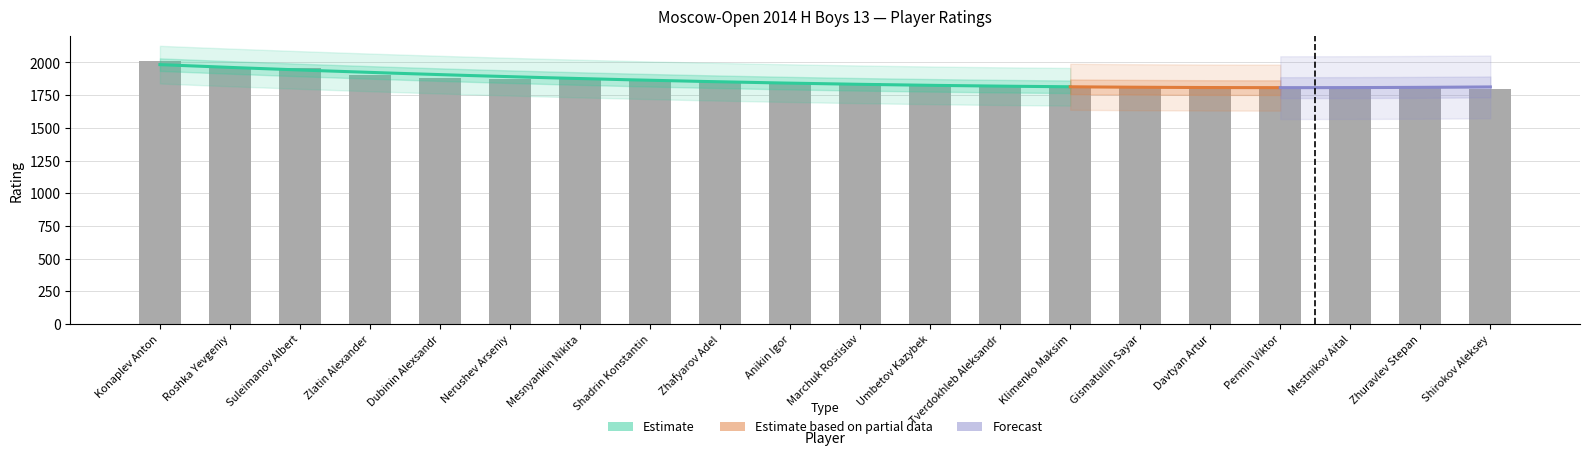

Which has a higher value, Zlatin Alexander or Tverdokhleb Aleksandr?

Zlatin Alexander